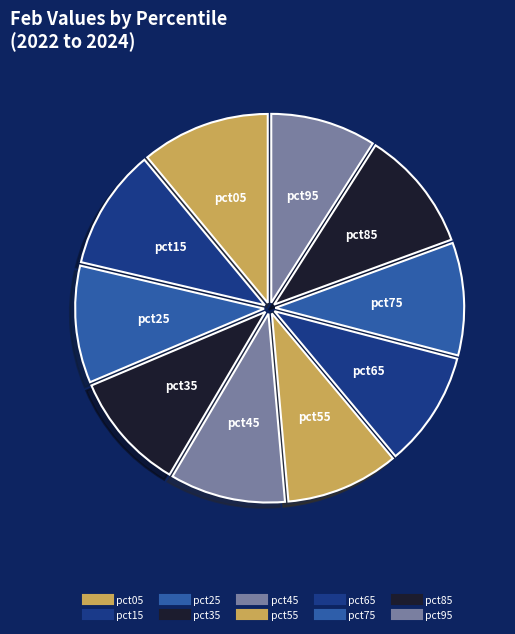

How many slices are in this pie chart?

10